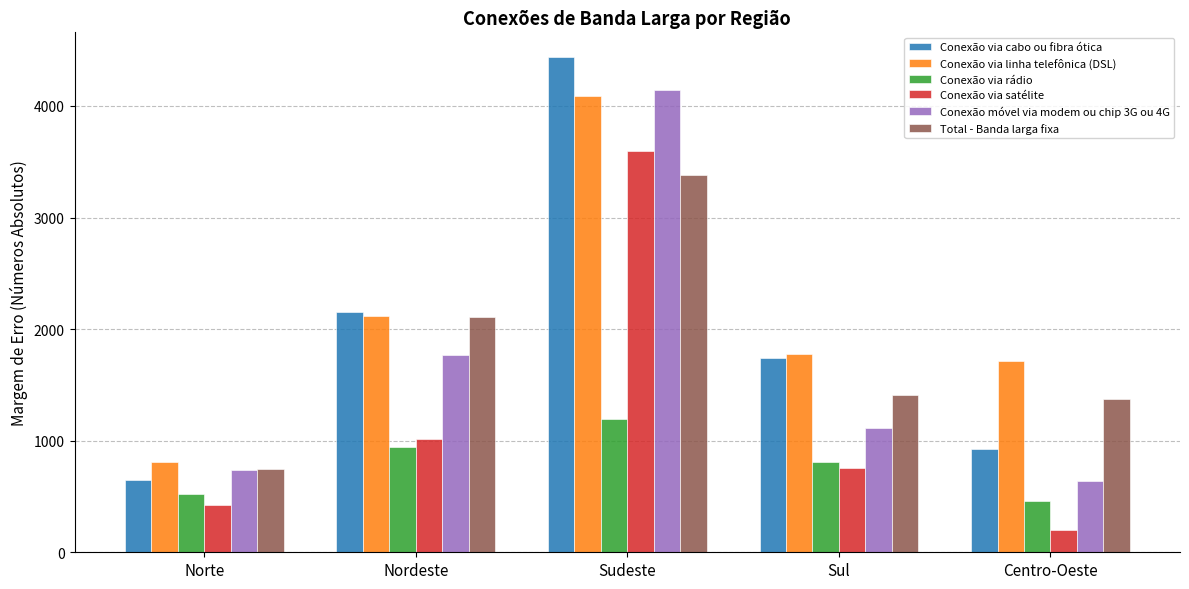

At which label does Conexão via cabo ou fibra ótica reach its minimum?

Norte